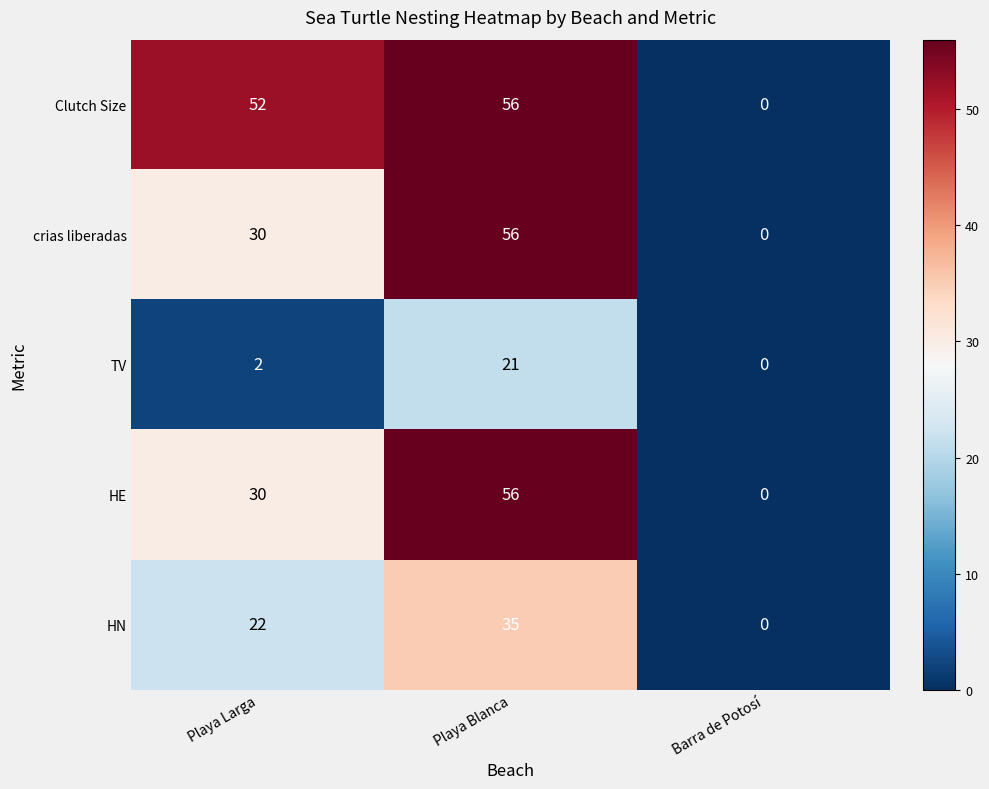

Which category has the lowest value across all series?

Barra de Potosí